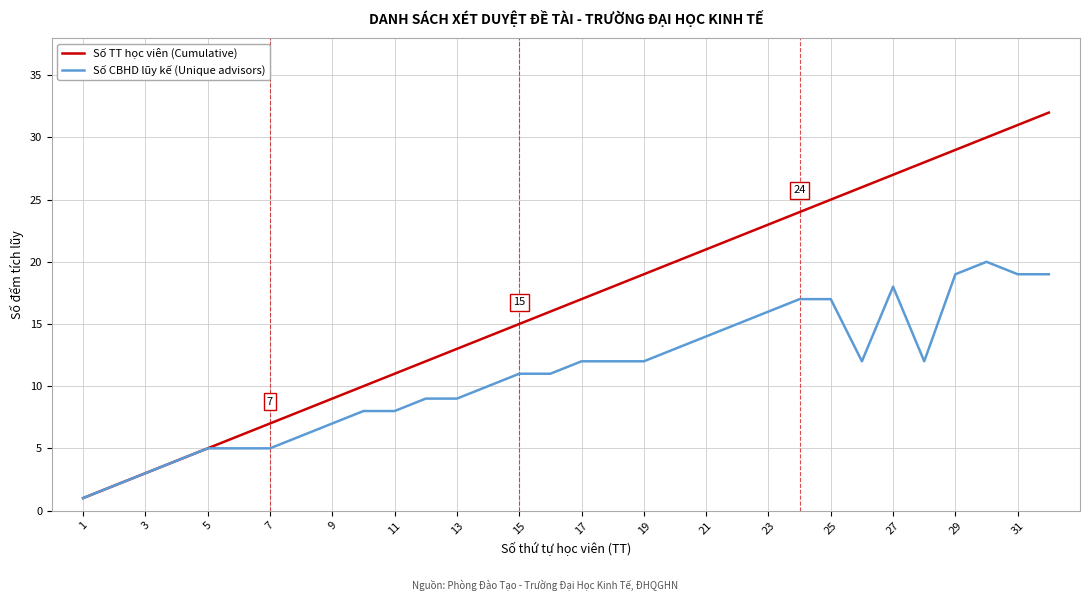

Rank the series by their average value, from lowest to highest.

Số CBHD lũy kế (Unique advisors), Số TT học viên (Cumulative)